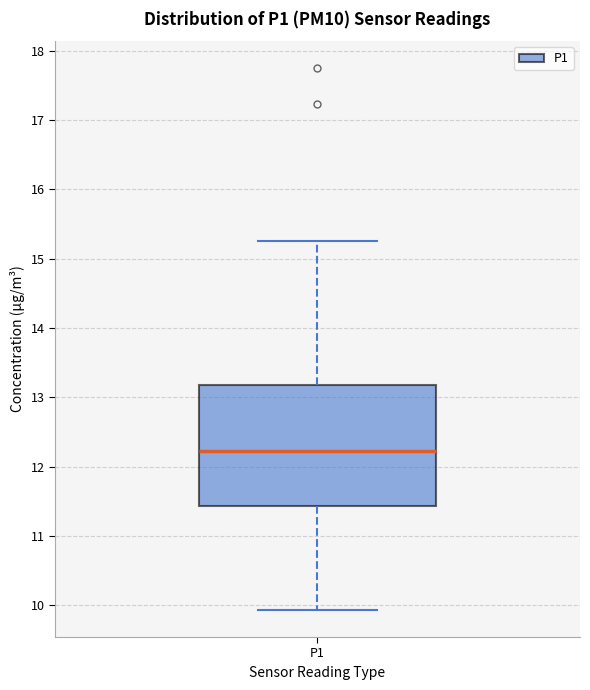

Read this box plot against the y-axis: the position of the median line, the range covered by the box, and the ends of both whiskers. The values are not printed on the chart, so give them approximately, as read against the axis.

median 12.2, box 11.4 to 13.2, whiskers 9.9 to 15.3